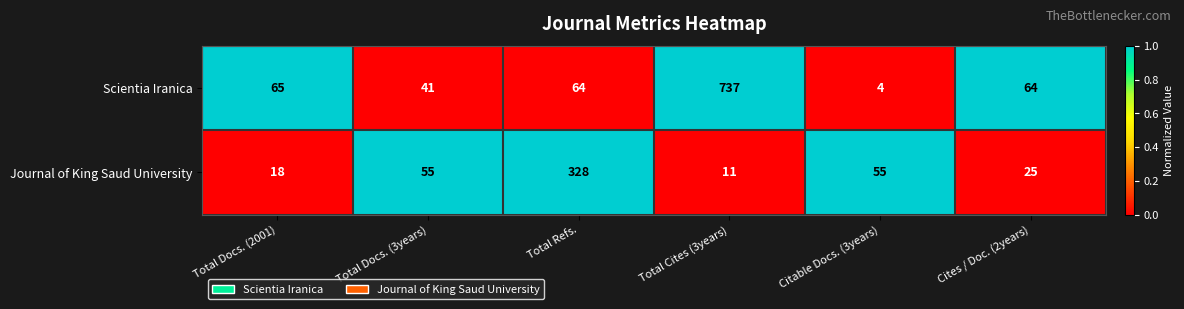

What is the minimum value shown in the chart?

4